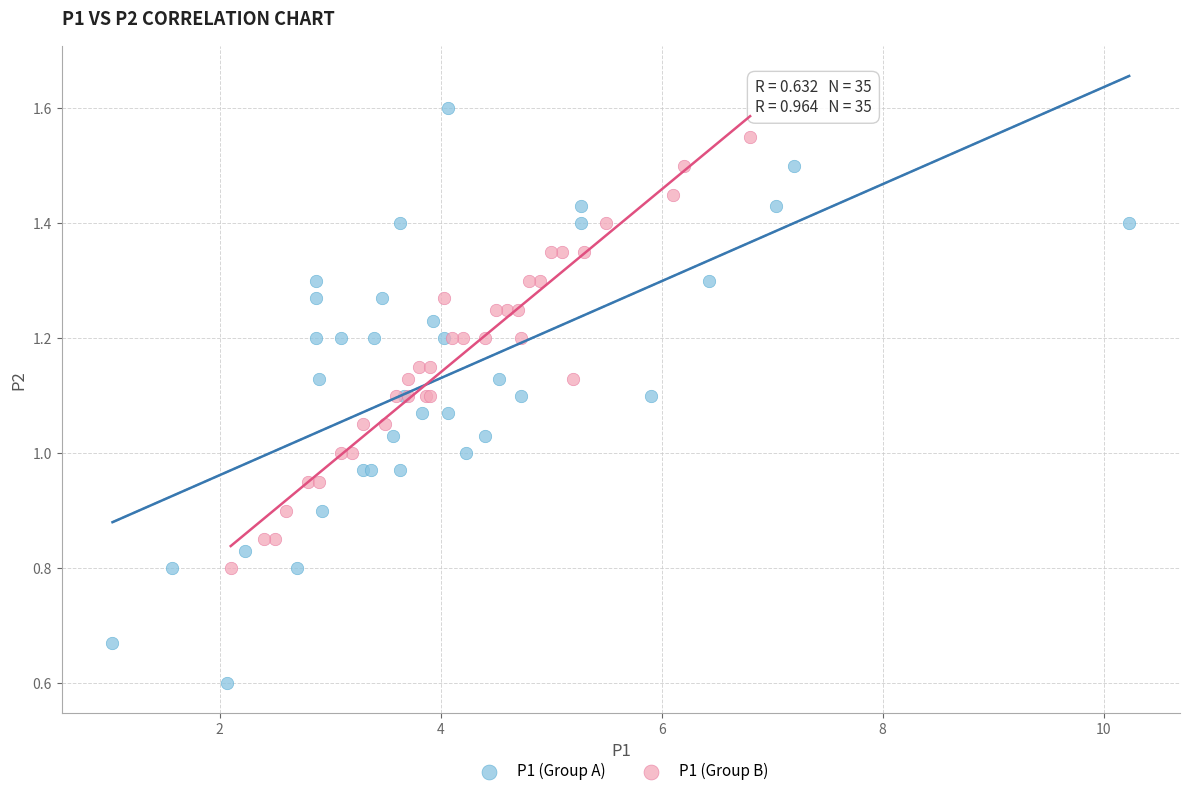

Which series reaches the maximum Y coordinate?

P1 (Group A)